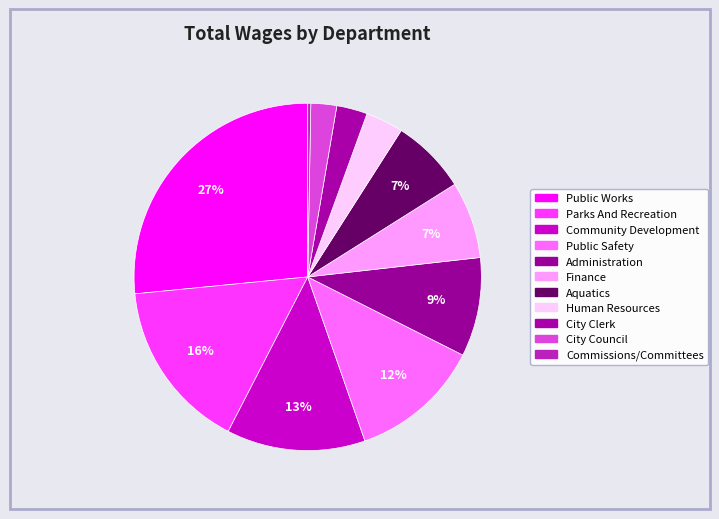

What percentage is the Aquatics slice, to the nearest percent?

7%